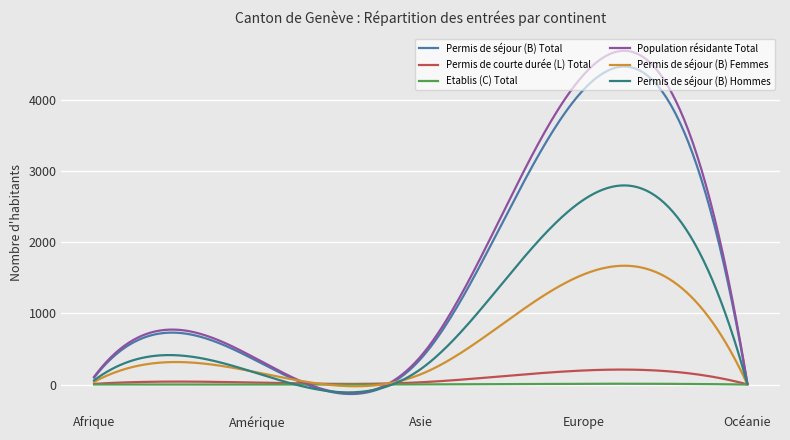

Which series has the largest range (max minus min)?

Population résidante Total